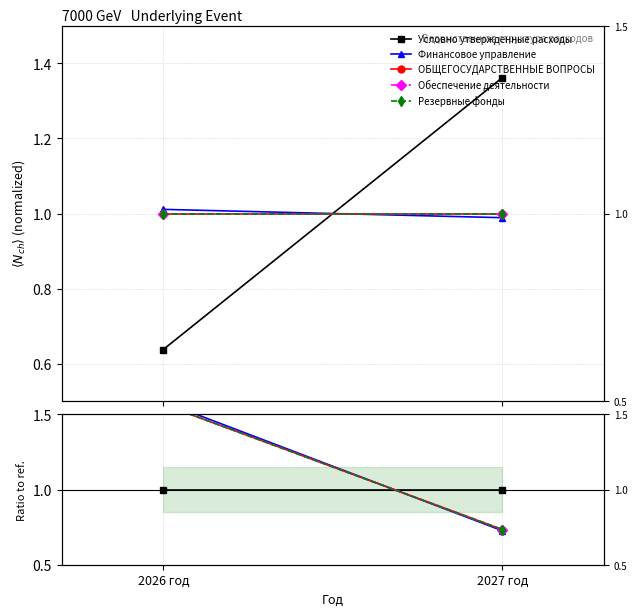

What is the label of the 1st point from the right?

2027 год